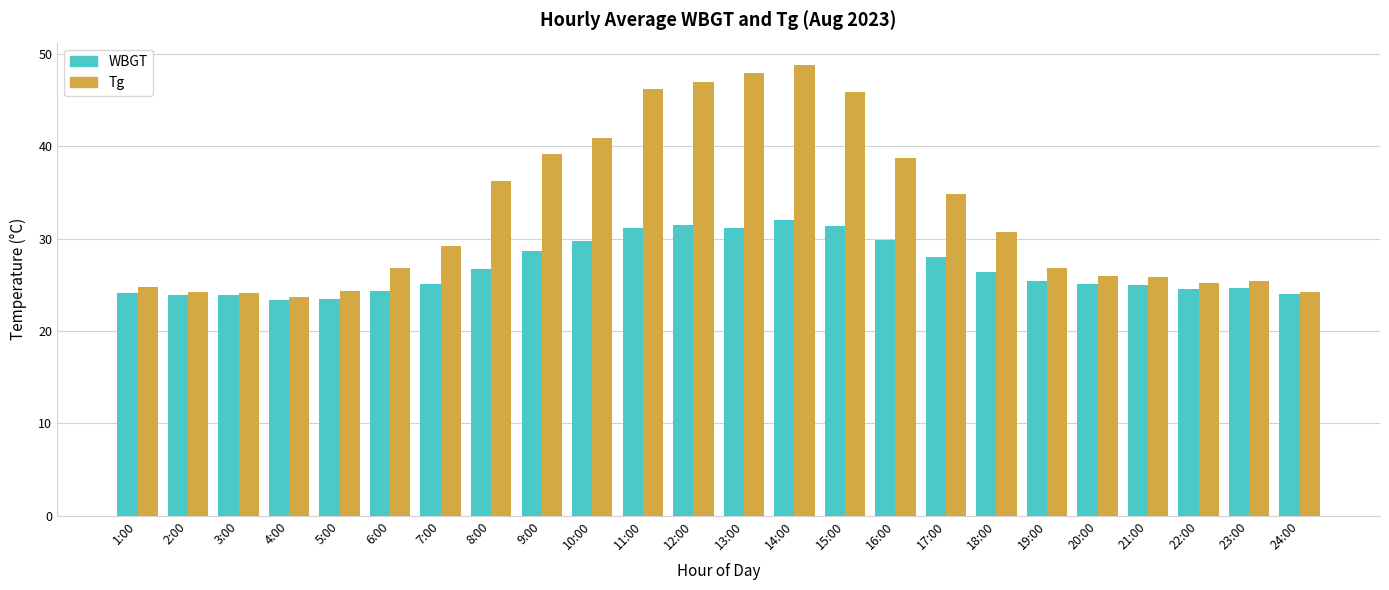

What is the value of the Tg bar at the 18th from the left?

30.8